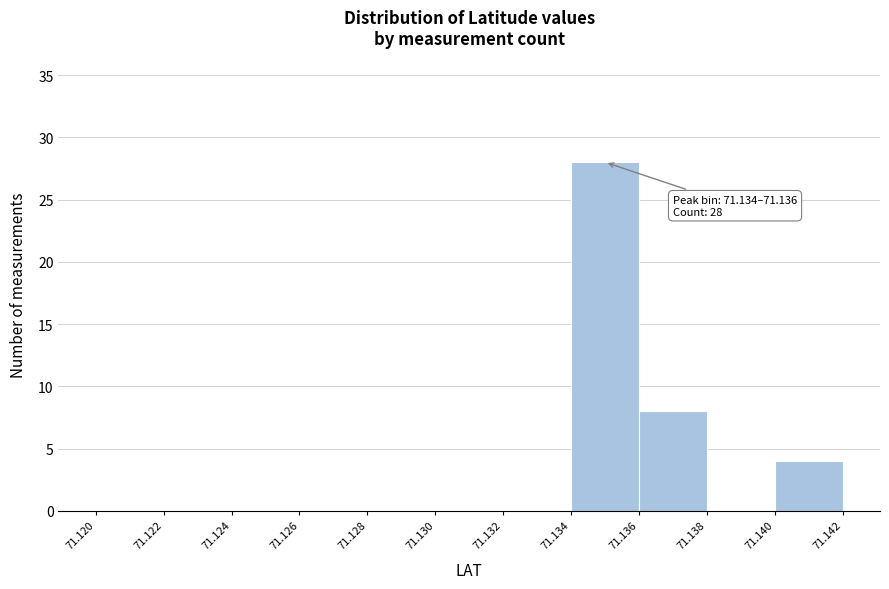

Which range on the x-axis has the tallest bar?

71.134 to 71.136